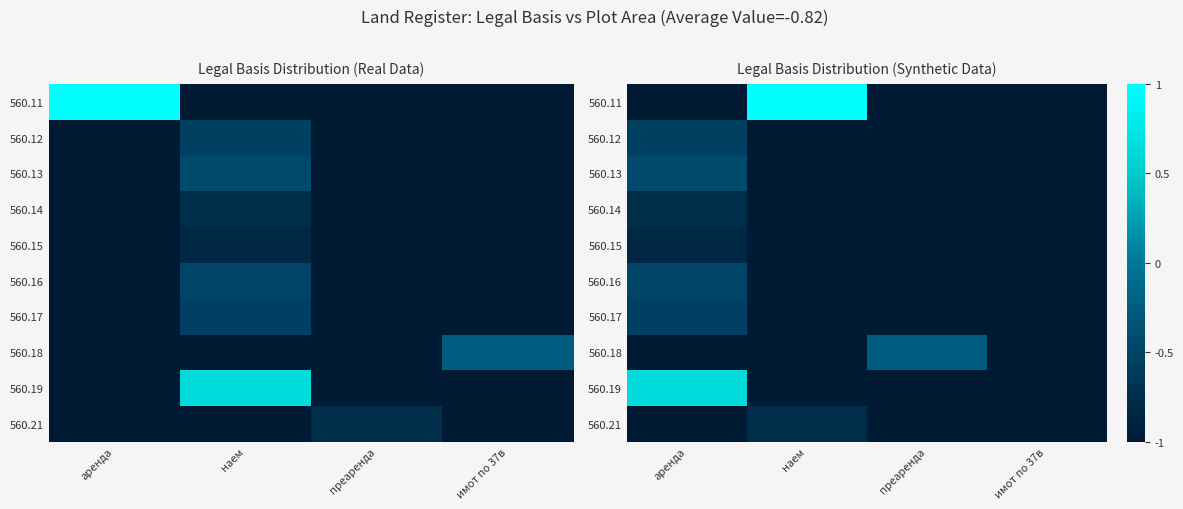

What is the total value across all series at преаренда?

-9.3